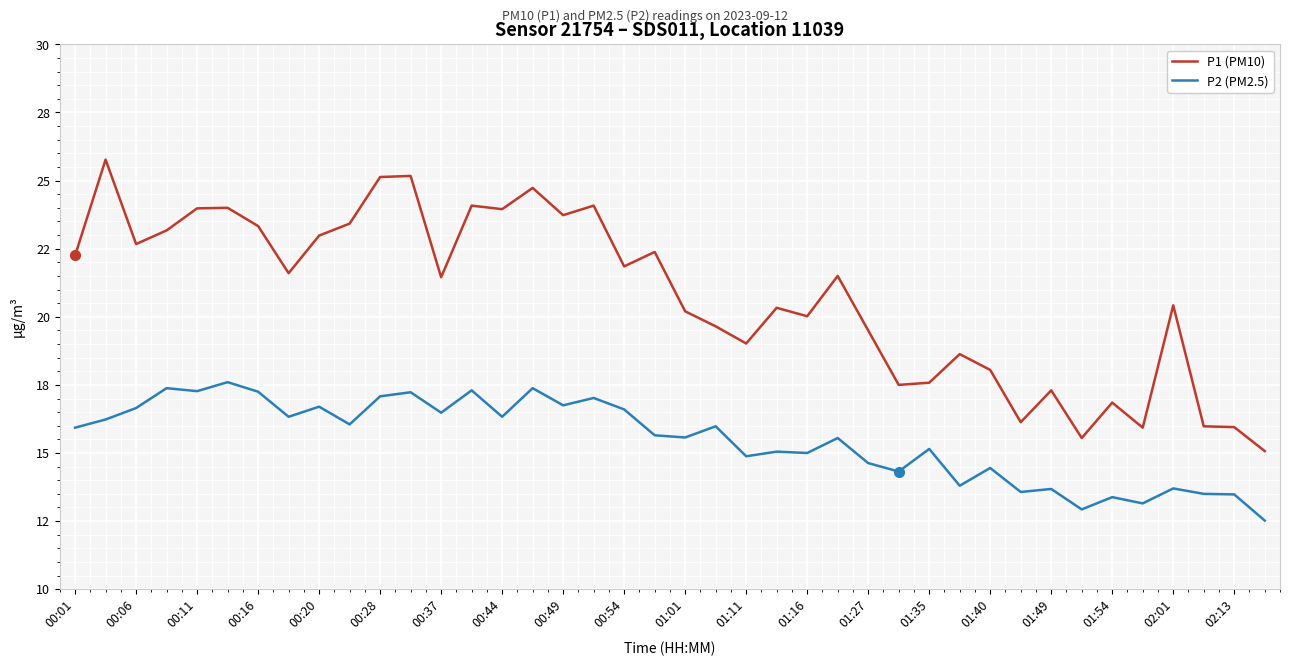

True or false: P2 (PM2.5) and P1 (PM10) intersect in this chart.

False